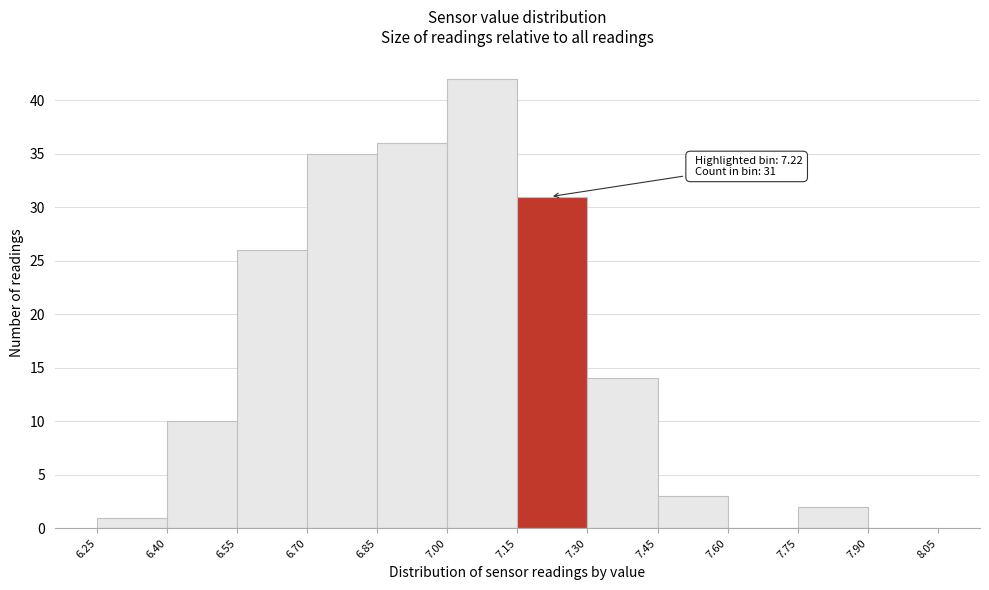

Over which range of the x-axis is the bar tallest?

7.00 to 7.15